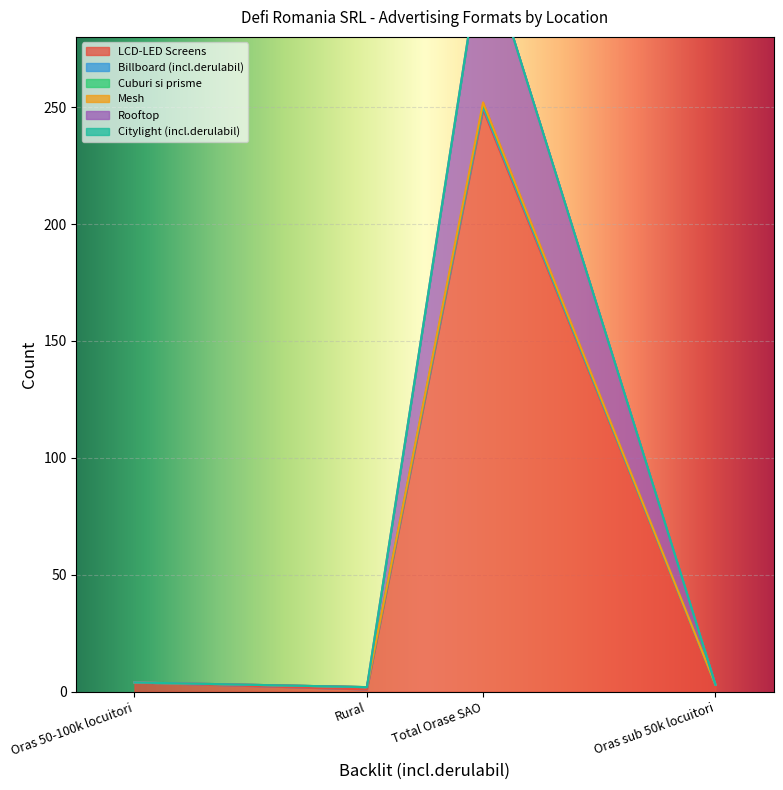

What is the spread (max minus min) of values at Oras 50-100k locuitori?

4